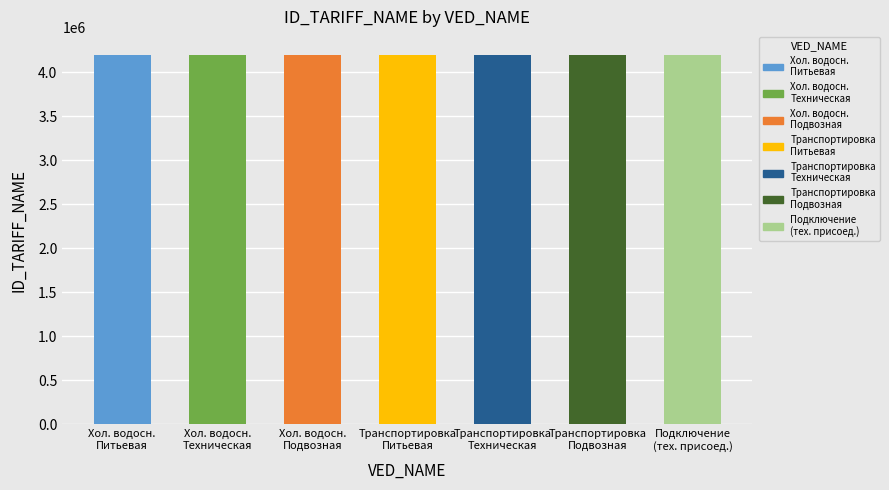

What is the ratio of the value at Хол. водосн.
Питьевая to the value at Хол. водосн.
Техническая?

1.0